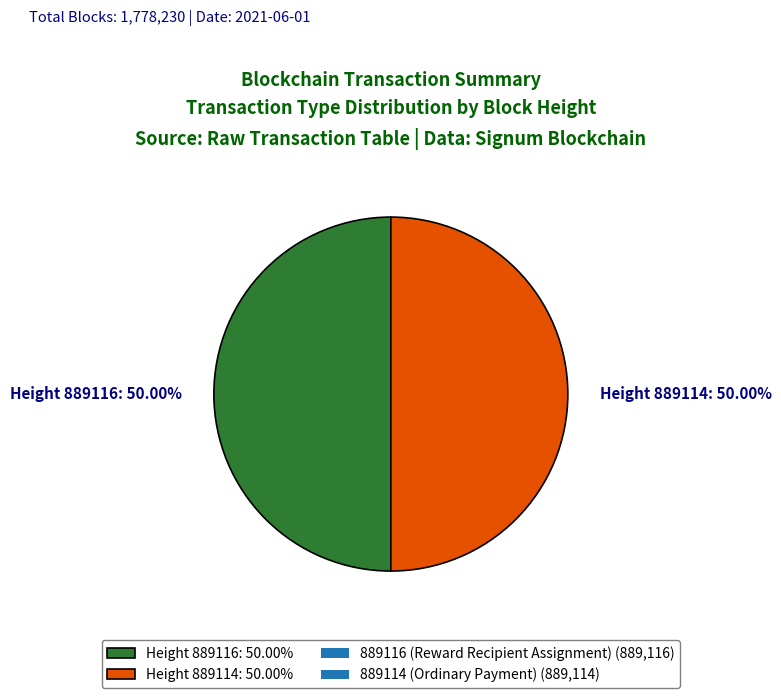

Combined, do Height 889116: 50.00% and Height 889114: 50.00% account for over 50%?

Yes